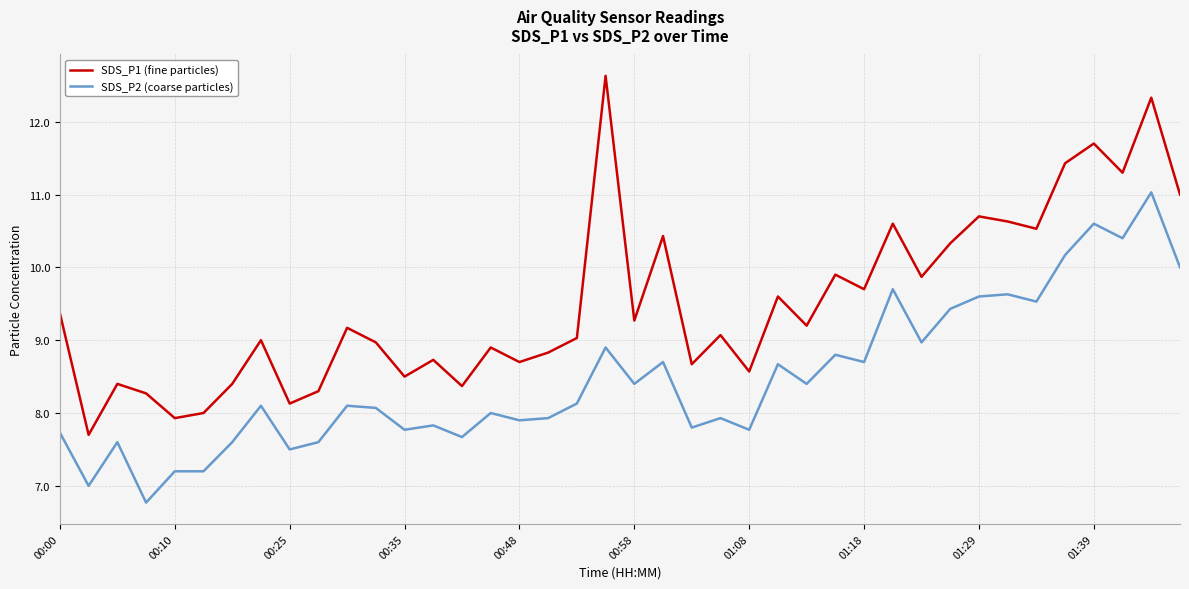

True or false: SDS_P2 (coarse particles) and SDS_P1 (fine particles) cross at least once.

False